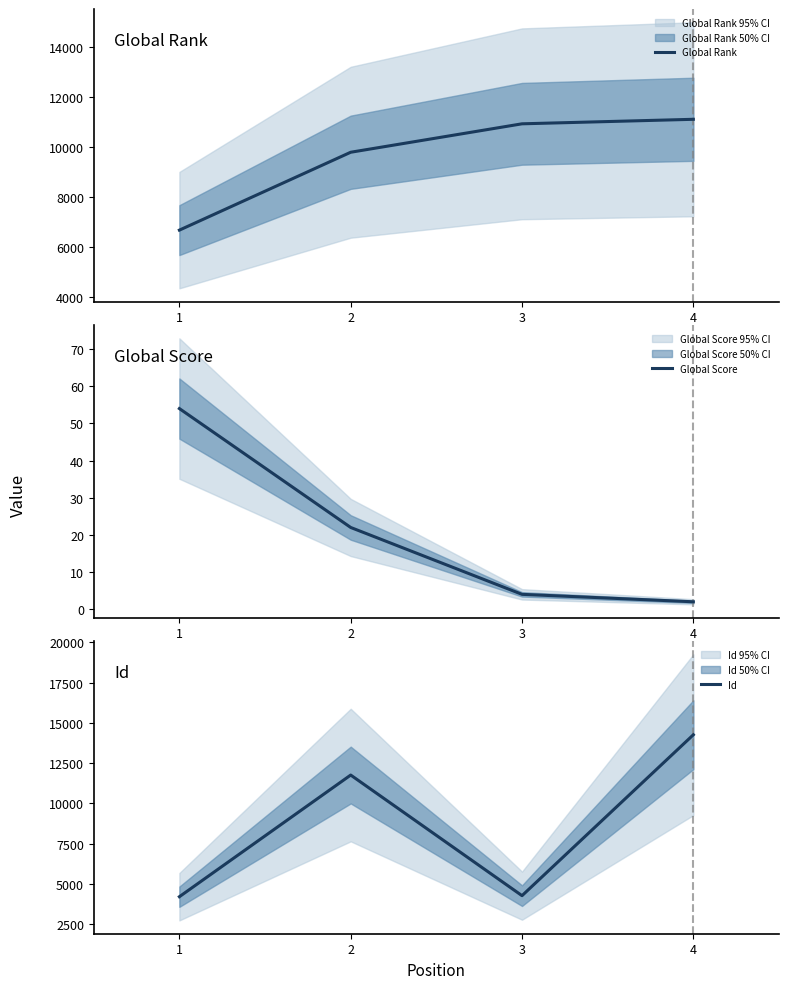

True or false: Global Score has a value of 22 at 2.

True